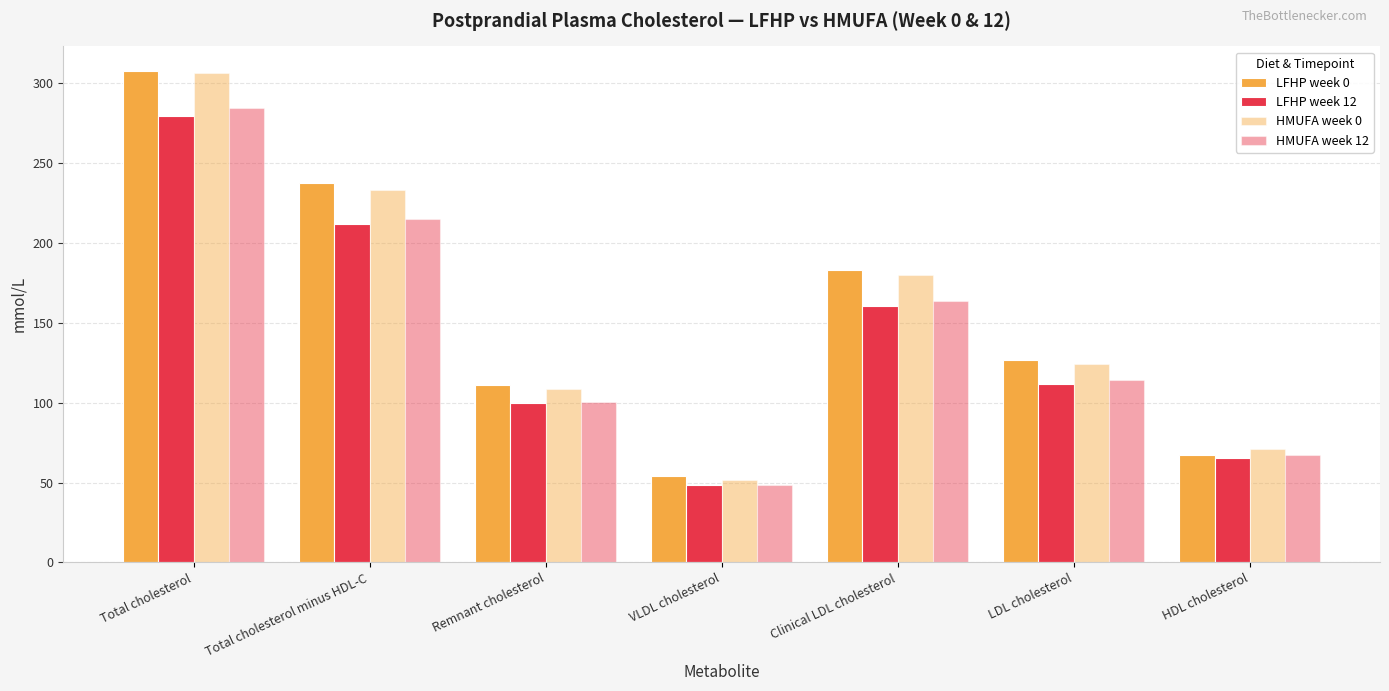

What position from the right is Remnant cholesterol?

5